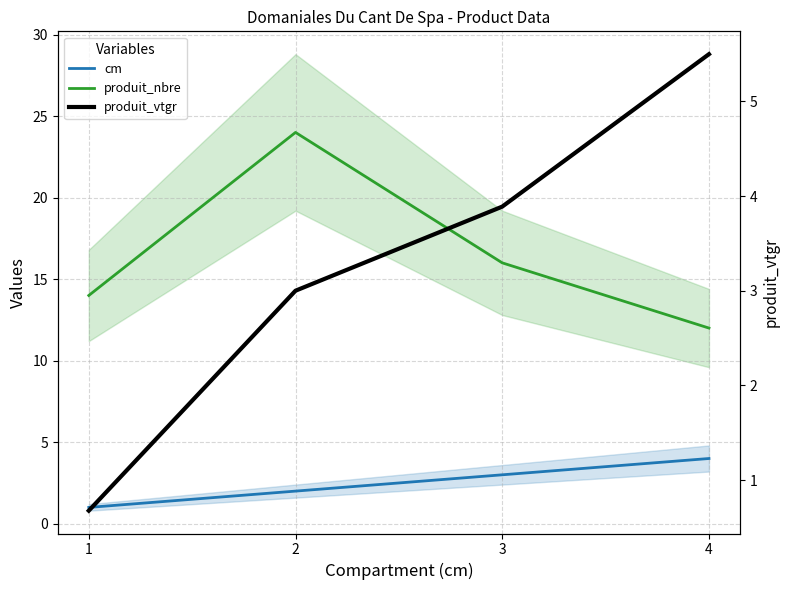

Reading right to left, what are all the values shown in this chart?

cm: 4=4.0	3=3.0	2=2.0	1=1.0
produit_nbre: 4=12.0	3=16.0	2=24.0	1=14.0
produit_vtgr: 4=5.5	3=3.9	2=3.0	1=0.7